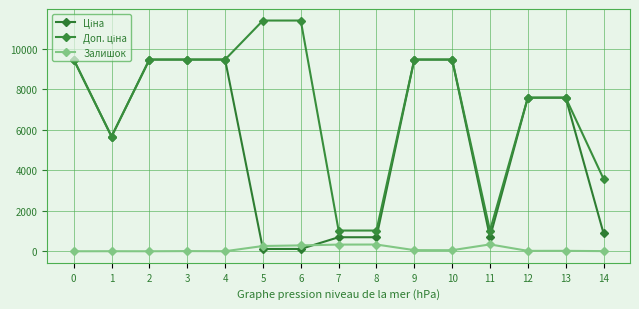

Reading left to right, list all the values displayed in this chart.

Ціна: 9480.1	5673.8	9480.1	9480.1	9480.1	114.1	114.1	693.7	693.7	9480.1	9480.1	693.7	7596.5	7596.5	895.9
Доп. ціна: 9480.1	5673.8	9480.1	9480.1	9480.1	11410.0	11410.0	1024.6	1024.6	9480.1	9480.1	1024.6	7596.5	7596.5	3583.6
Залишок: 0.0	2.0	0.0	8.0	2.0	260.0	290.0	330.0	333.0	56.0	53.0	339.0	20.0	21.0	7.0